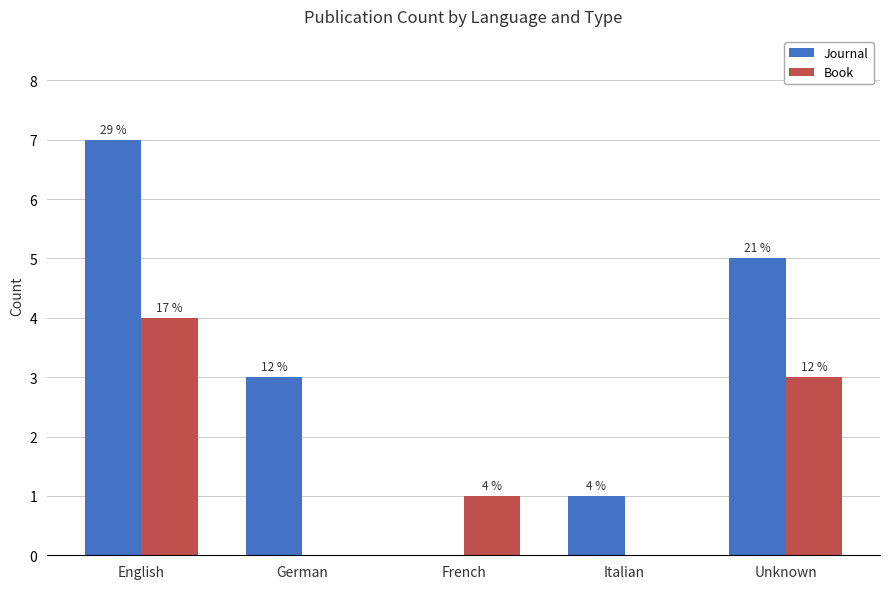

Are the bars grouped side by side (vs. stacked)?

Yes